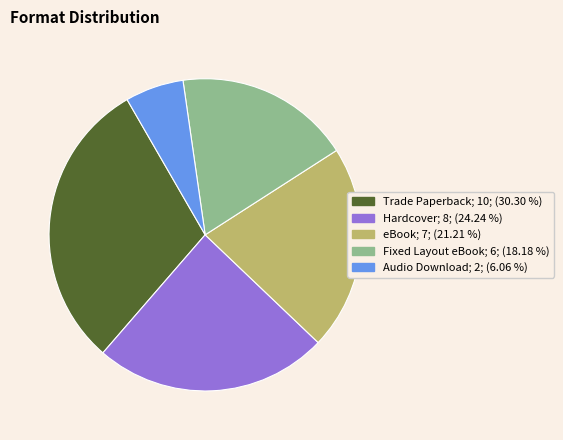

Is there any slice that represents more than half of the pie?

No